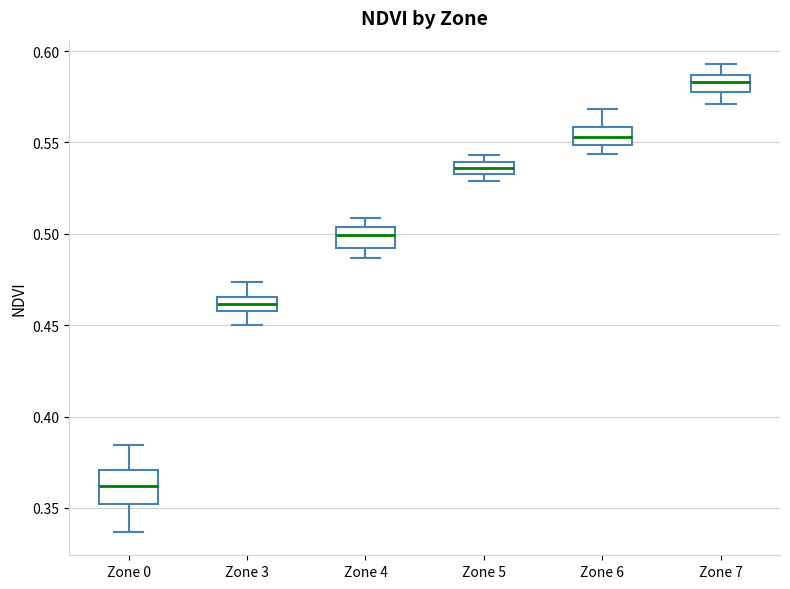

Where is the lower edge of the box for Zone 7 on the y-axis? The values are not printed on the chart, so give them approximately, as read against the axis.

0.580